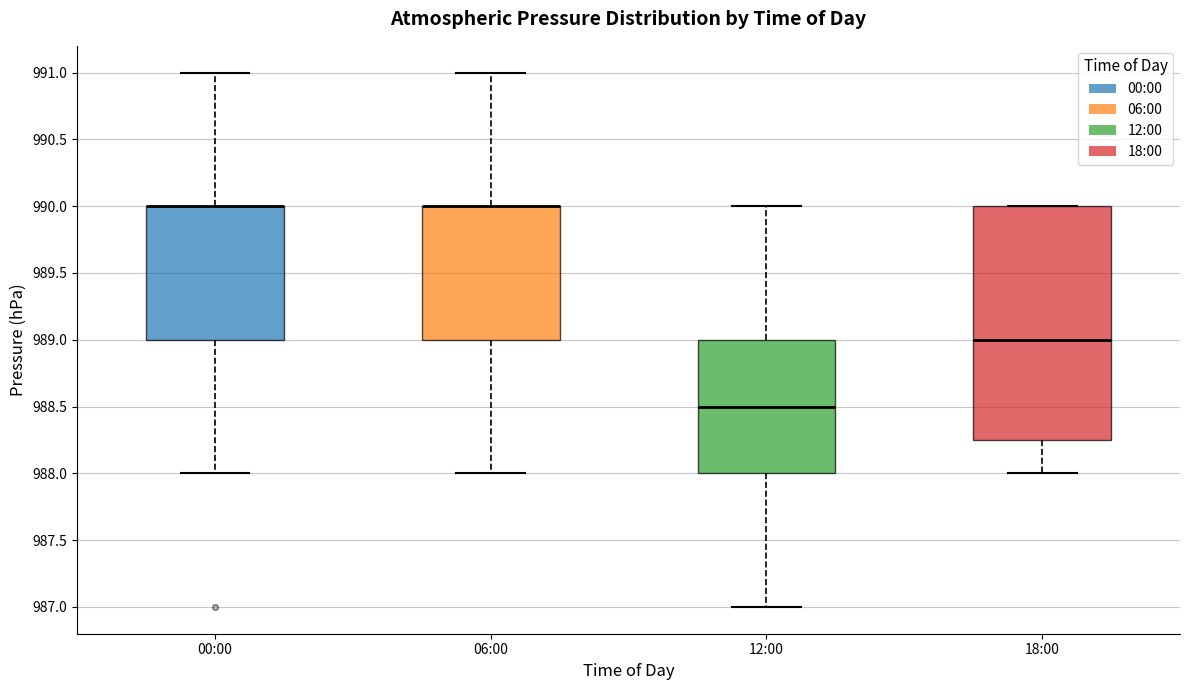

Reading left to right, read every box against the y-axis: the position of its median line, the range the box covers, and the ends of its whiskers. The values are not printed on the chart, so give them approximately, as read against the axis.

00:00: median 990.00 (drawn on the box's upper edge), box 989.00 to 990.00, whiskers 988.00 to 991.00
06:00: median 990.00 (drawn on the box's upper edge), box 989.00 to 990.00, whiskers 988.00 to 991.00
12:00: median 988.50, box 988.00 to 989.00, whiskers 987.00 to 990.00
18:00: median 989.00, box 988.25 to 990.00, whiskers 988.00 to 990.00